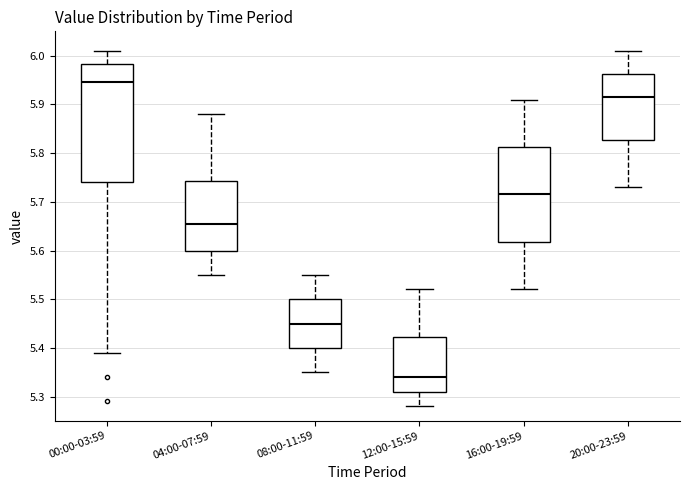

Reading left to right, read every box against the y-axis: the position of its median line, the range the box covers, and the ends of its whiskers. The values are not printed on the chart, so give them approximately, as read against the axis.

00:00-03:59: median 5.95, box 5.74 to 5.98, whiskers 5.39 to 6.01
04:00-07:59: median 5.66, box 5.60 to 5.74, whiskers 5.55 to 5.88
08:00-11:59: median 5.45, box 5.40 to 5.50, whiskers 5.35 to 5.55
12:00-15:59: median 5.34, box 5.31 to 5.42, whiskers 5.28 to 5.52
16:00-19:59: median 5.72, box 5.62 to 5.81, whiskers 5.52 to 5.91
20:00-23:59: median 5.92, box 5.83 to 5.96, whiskers 5.73 to 6.01